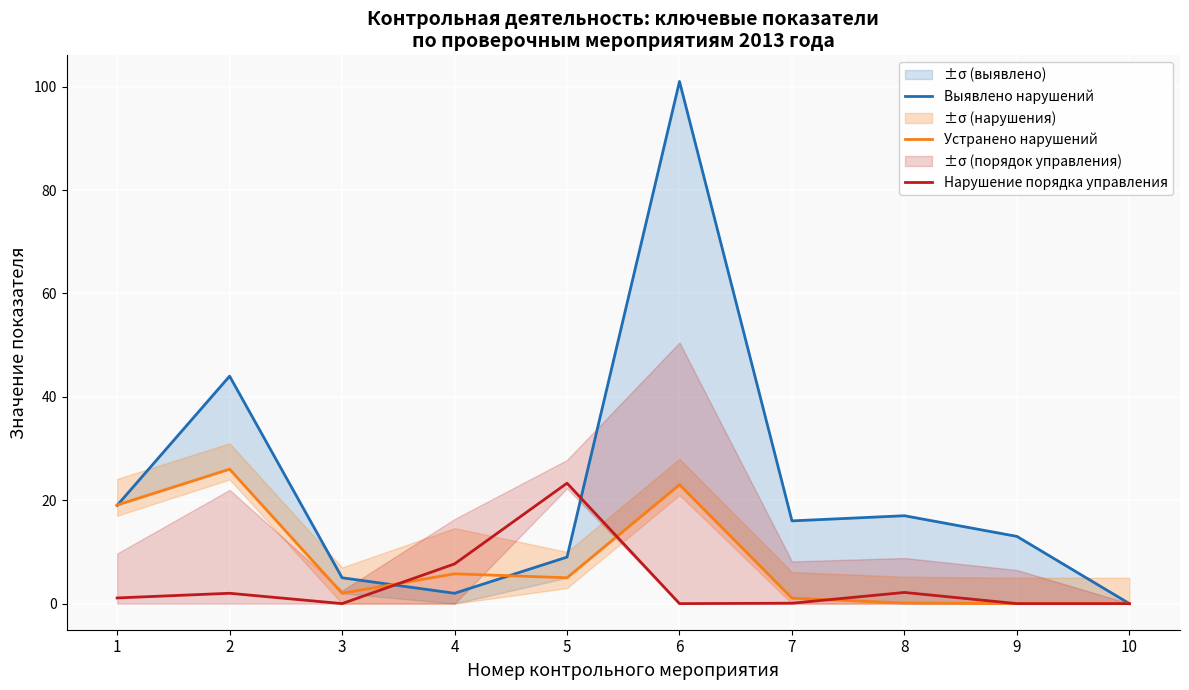

What is the spread (max minus min) of values at 6?

101.0